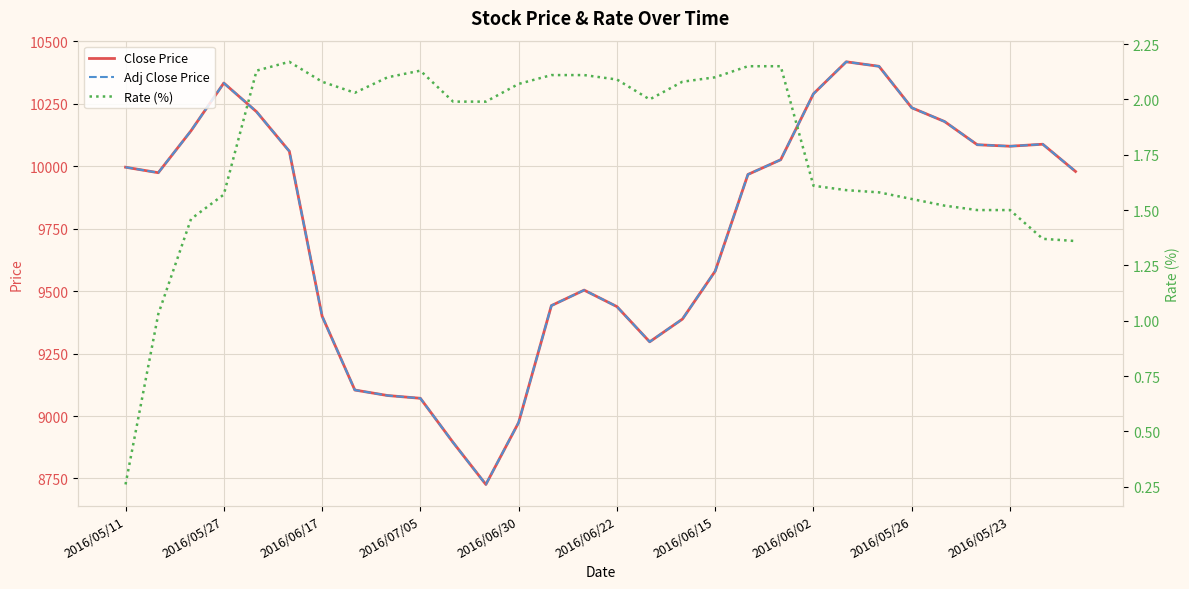

What is the total value across all series at 13?

18886.1